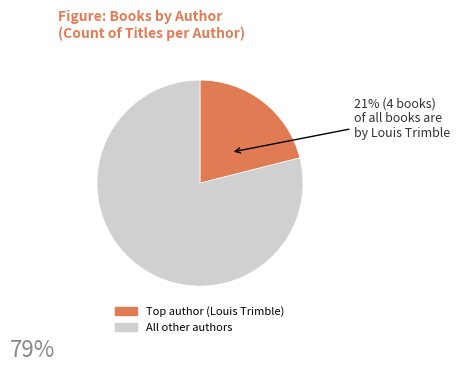

Is there any slice that represents more than half of the pie?

Yes